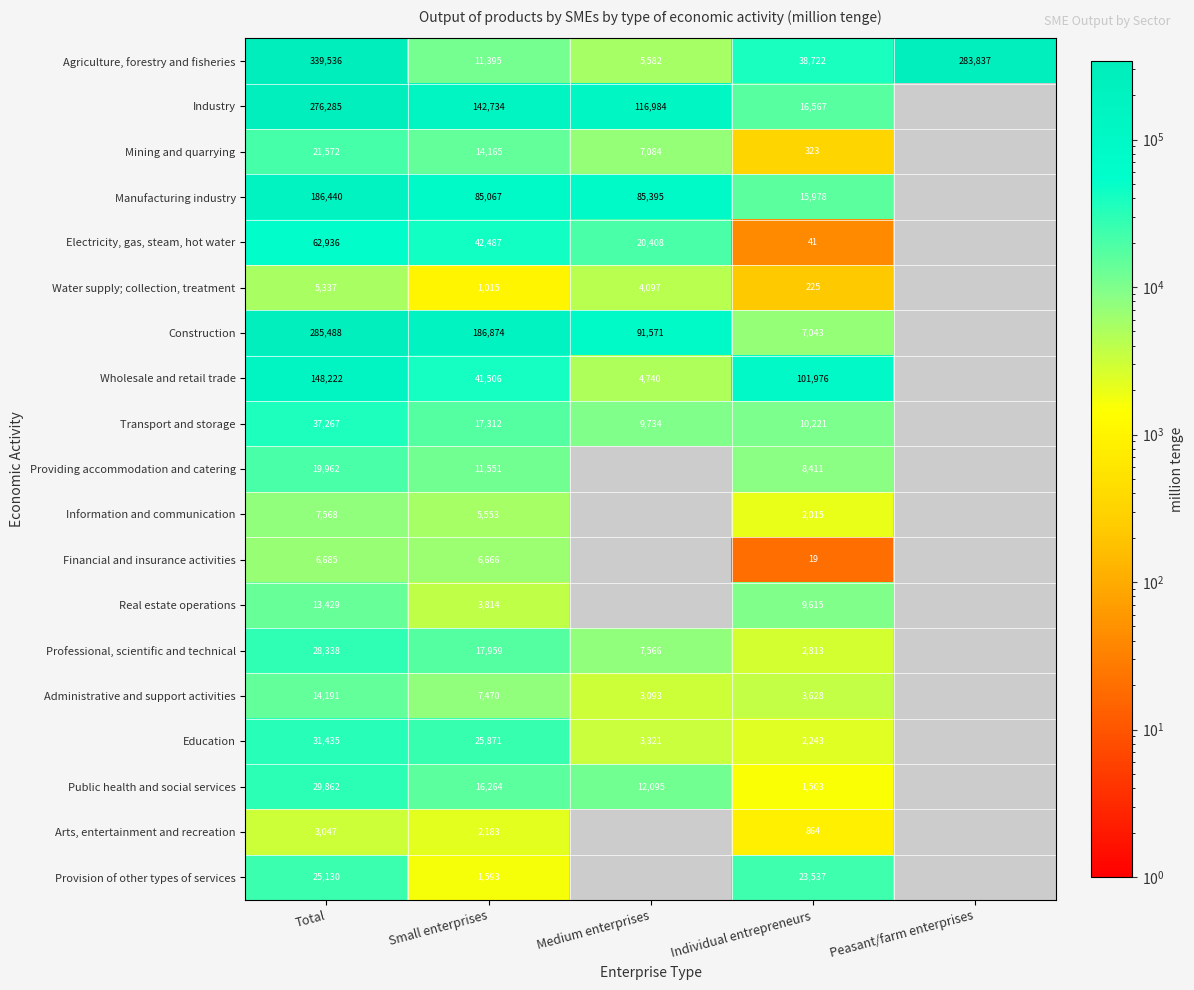

What is the minimum value shown in the chart?

19.0